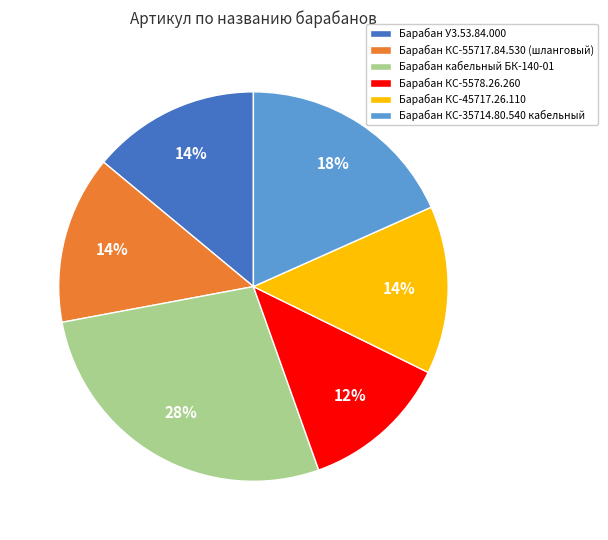

To the nearest percent, what is the combined percentage of Барабан У3.53.84.000 and Барабан КС-45717.26.110?

28%